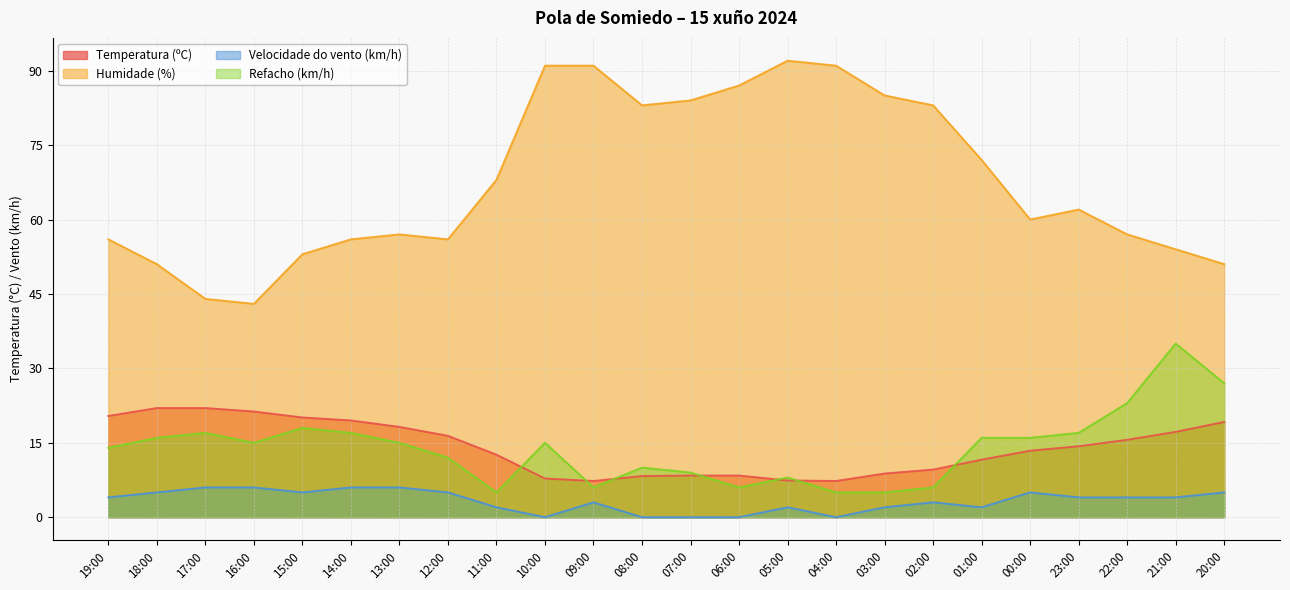

What is the difference between the highest and lowest values at 07:00?

84.0